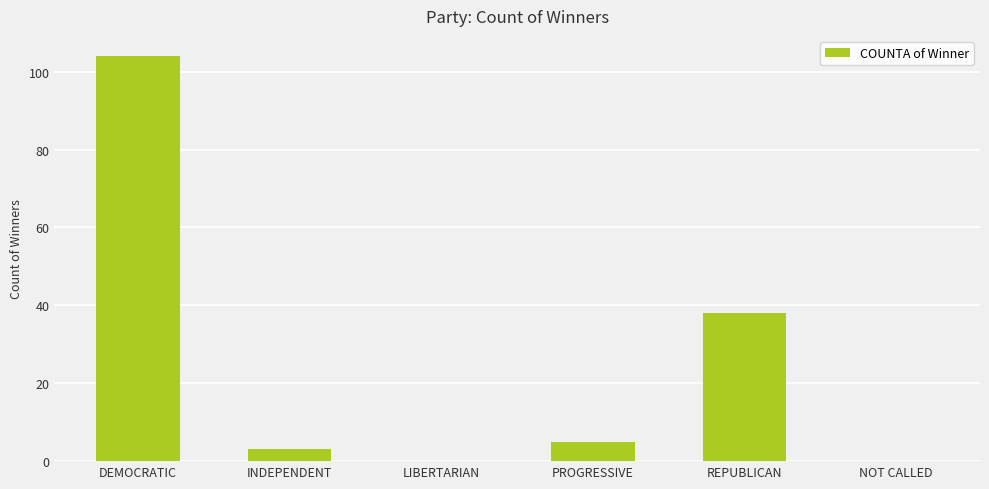

What is the sum of all values?

150